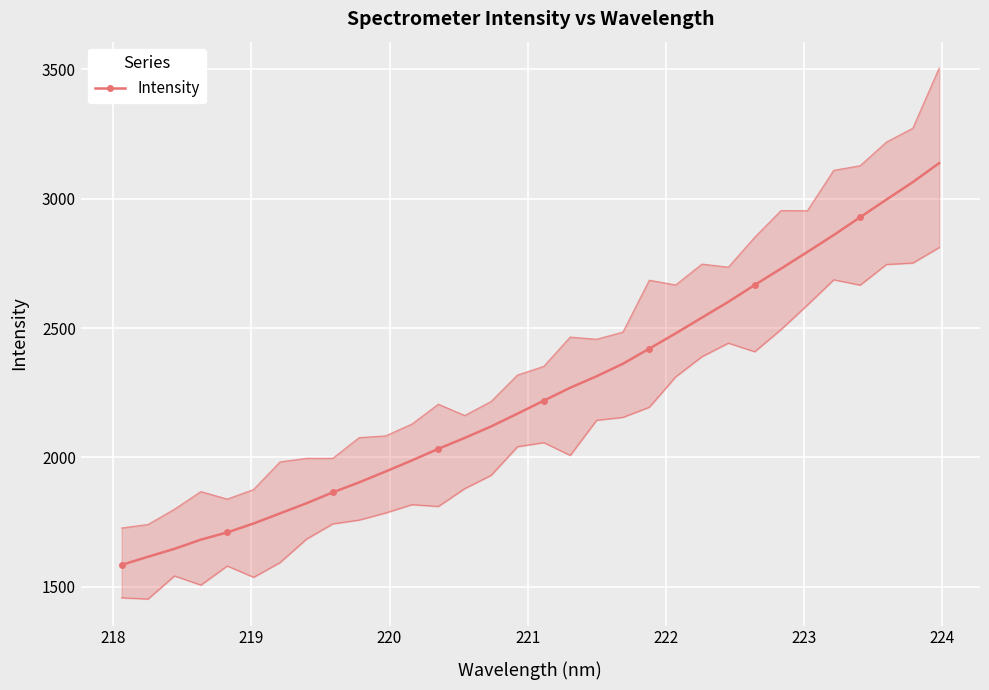

Is this an area chart (filled region under the line)?

No